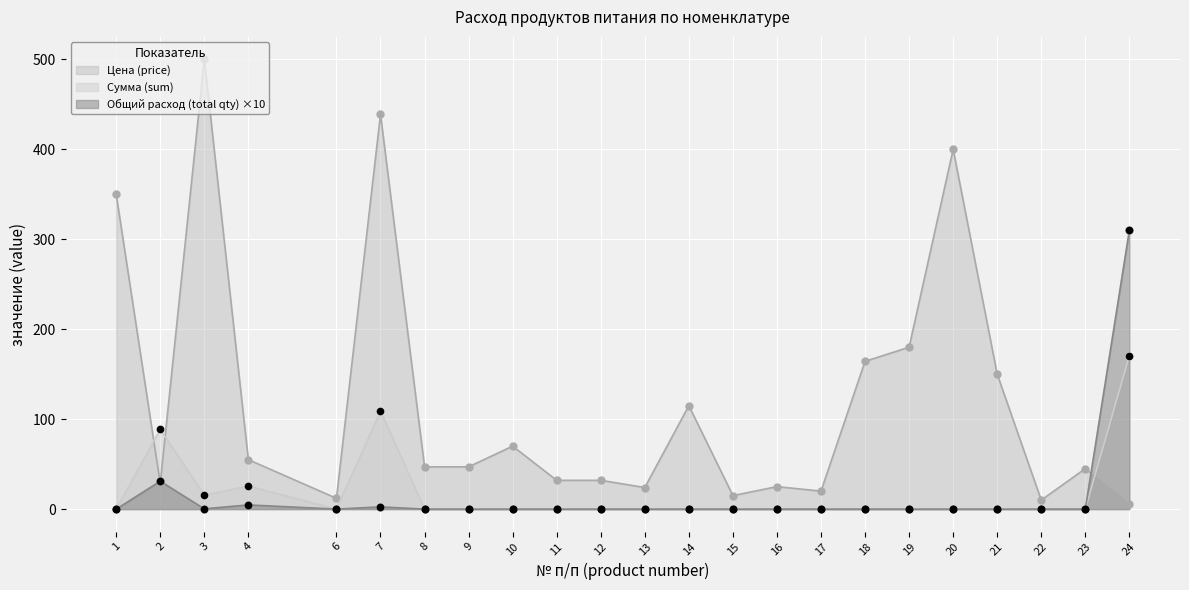

Which series has the largest total across all categories?

Цена (price)